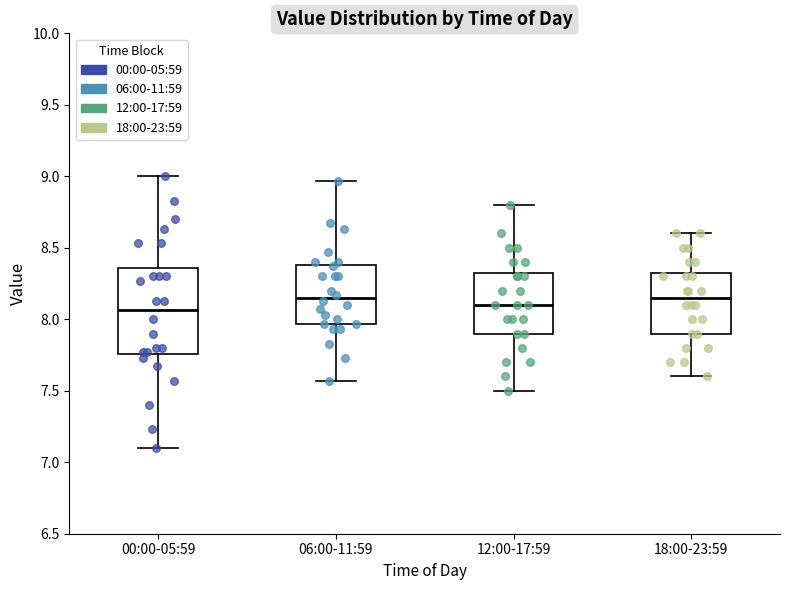

Where does the median line of the box for 06:00-11:59 sit on the y-axis? The values are not printed on the chart, so give them approximately, as read against the axis.

8.15